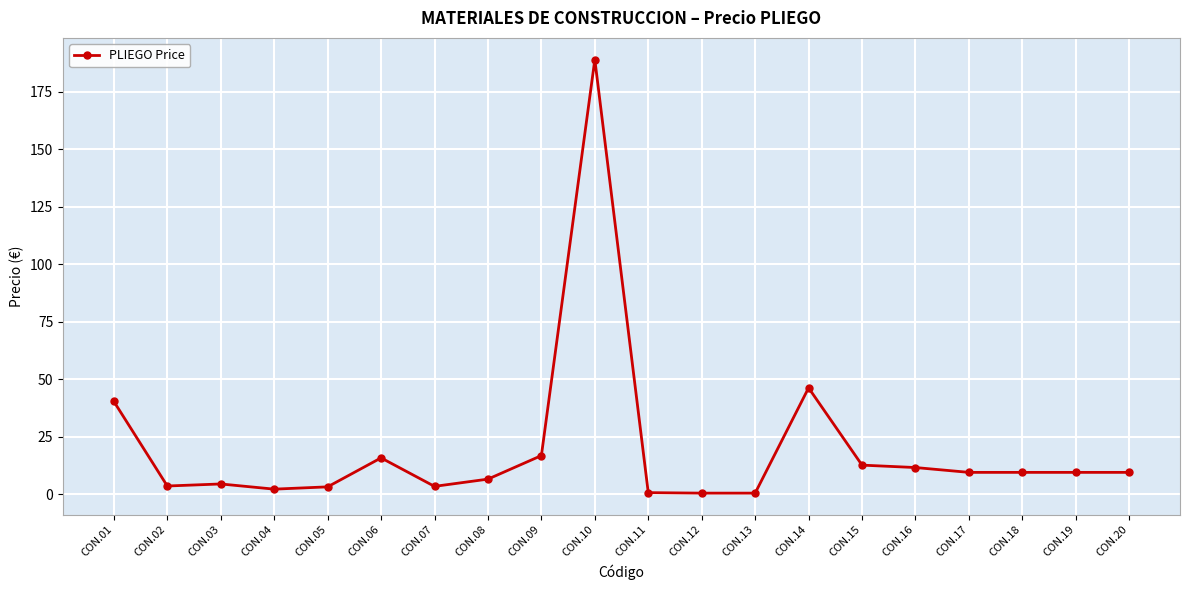

Count the number of data series in this chart.

1